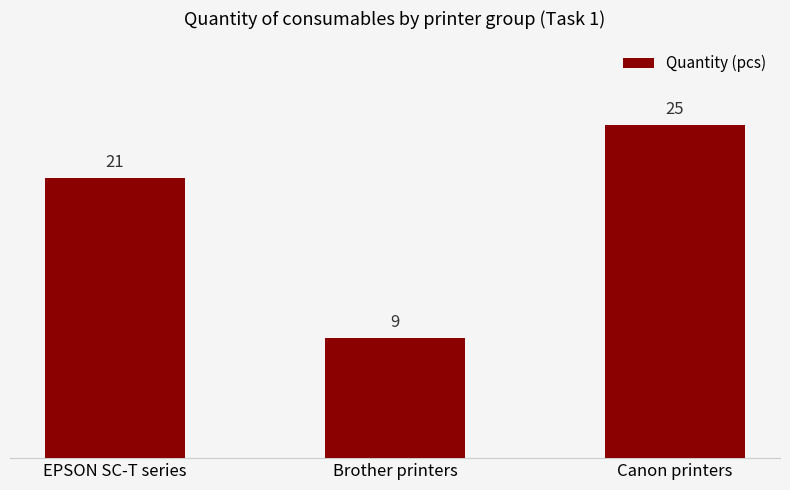

Read the value at EPSON SC-T series, to the nearest 10.

20